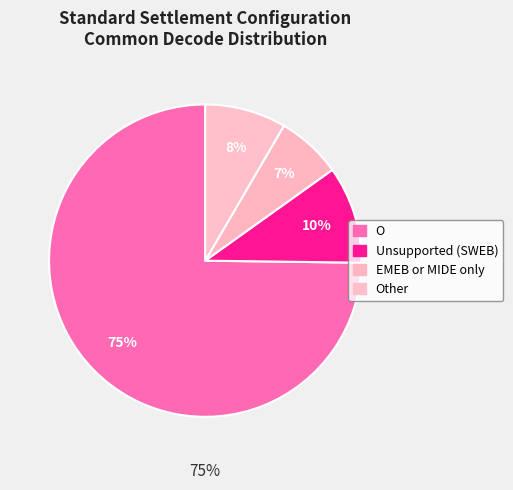

Count the number of slices in the pie.

4